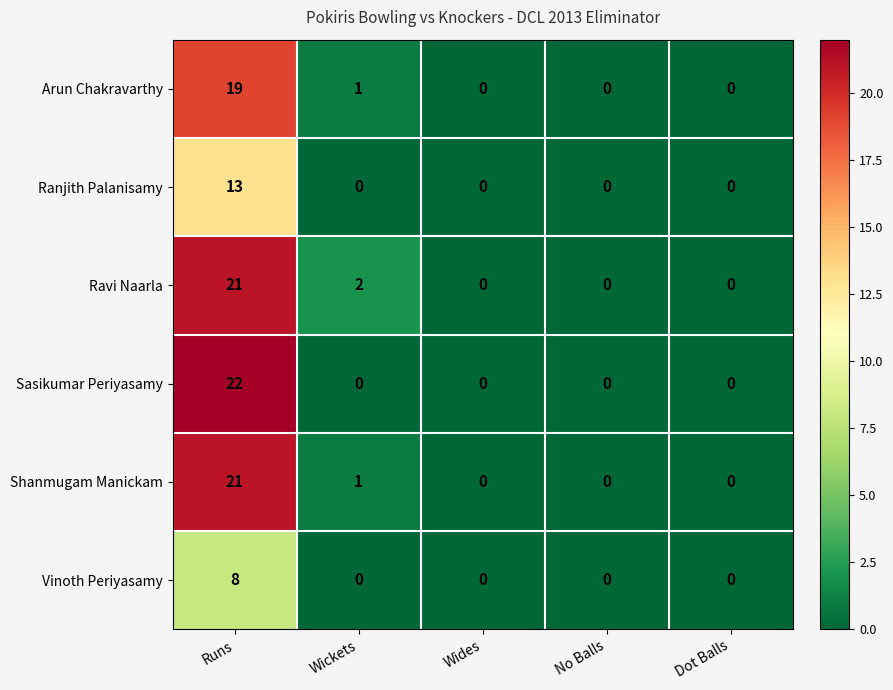

Reading left to right, transcribe all the data shown in this chart.

Arun Chakravarthy: 19	1	0	0	0
Ranjith Palanisamy: 13	0	0	0	0
Ravi Naarla: 21	2	0	0	0
Sasikumar Periyasamy: 22	0	0	0	0
Shanmugam Manickam: 21	1	0	0	0
Vinoth Periyasamy: 8	0	0	0	0